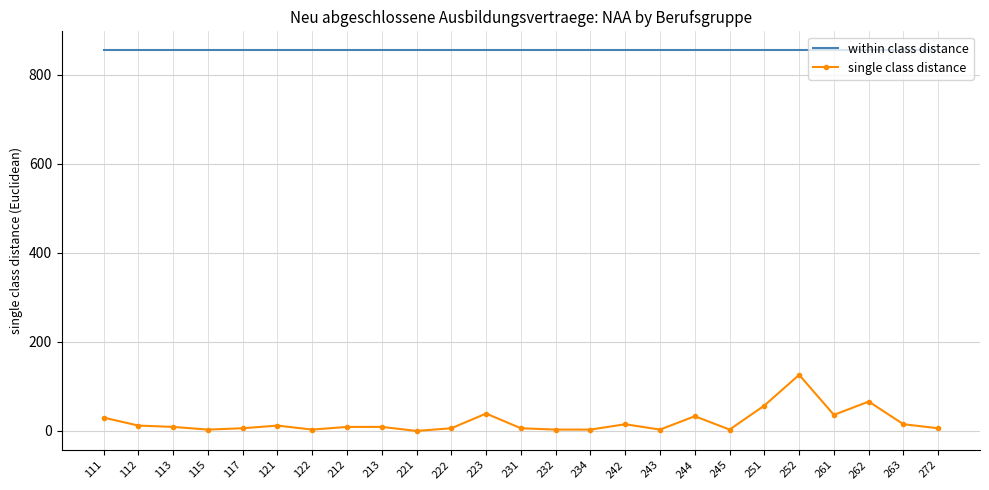

True or false: within class distance and single class distance intersect in this chart.

False